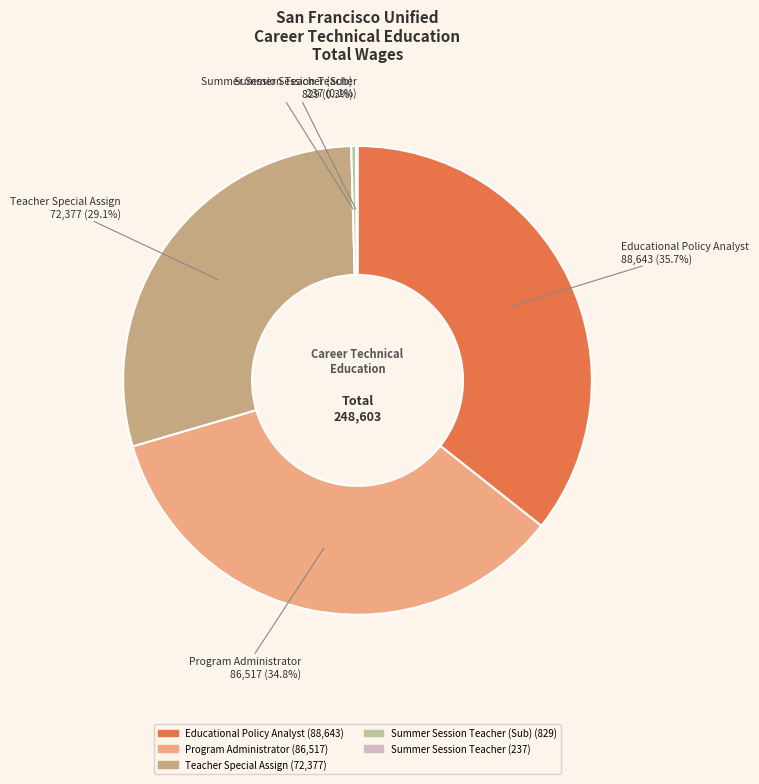

Which slice is the largest?

Educational Policy Analyst